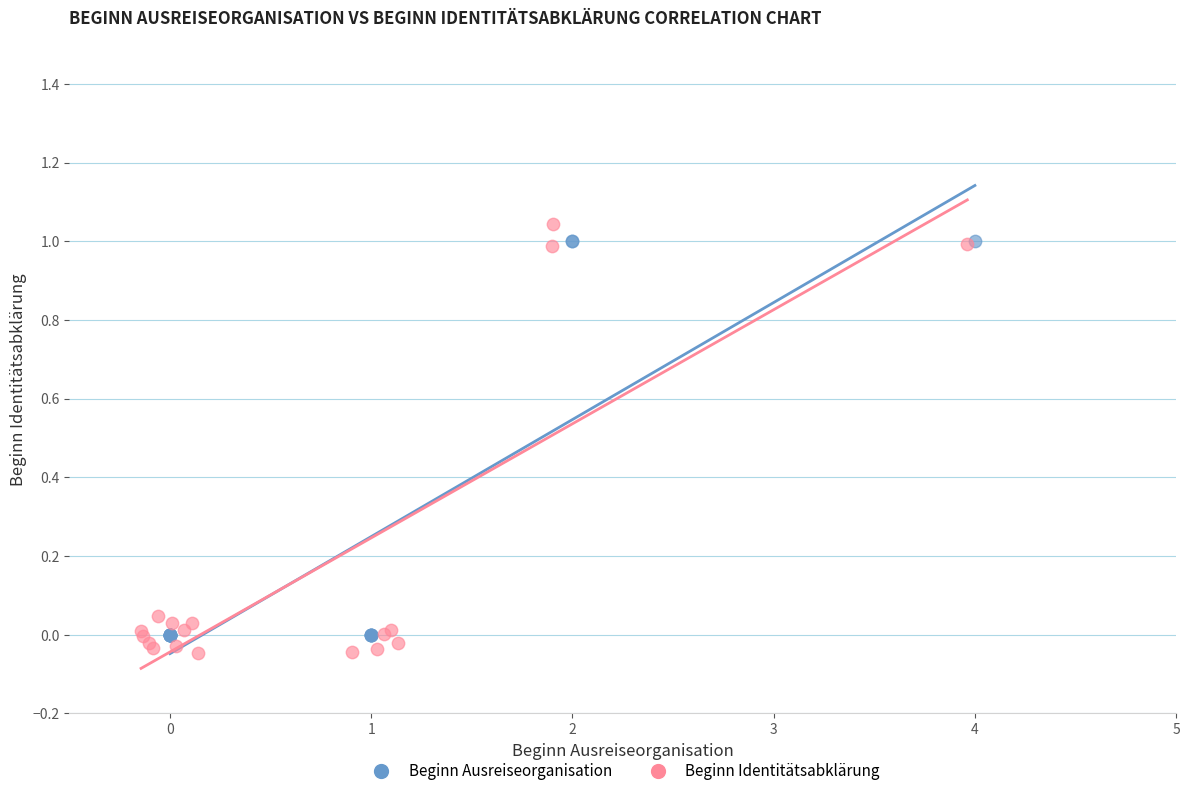

Which series reaches the minimum Y coordinate?

Beginn Identitätsabklärung